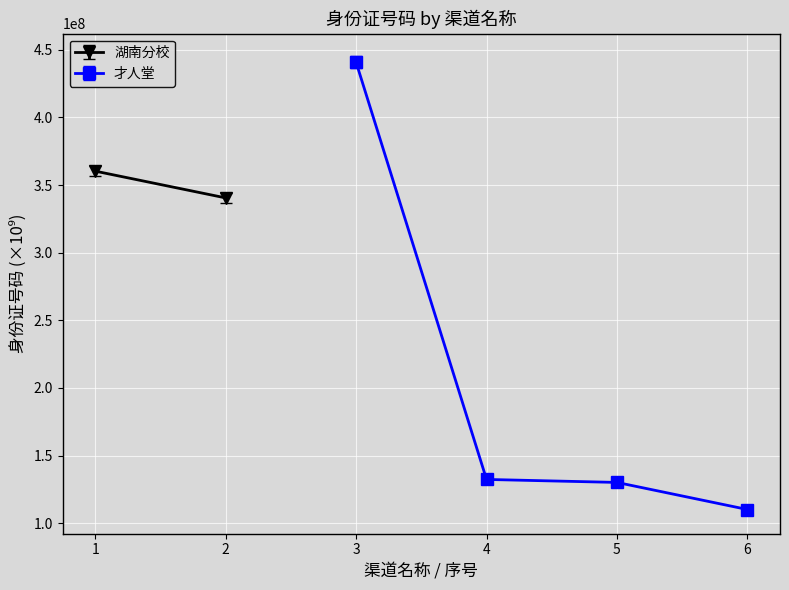

What is the value of the 才人堂 point at the 1st from the left?

440782199.5